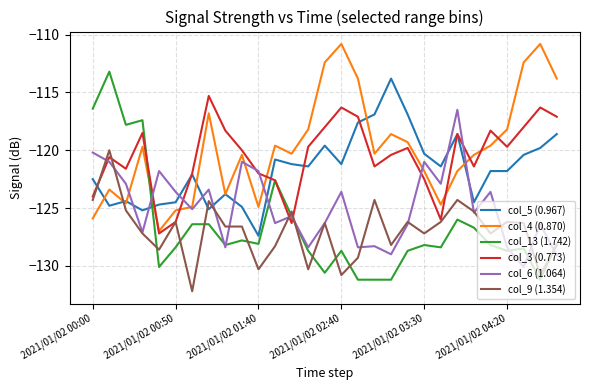

Which series has the largest range (max minus min)?

col_13 (1.742)